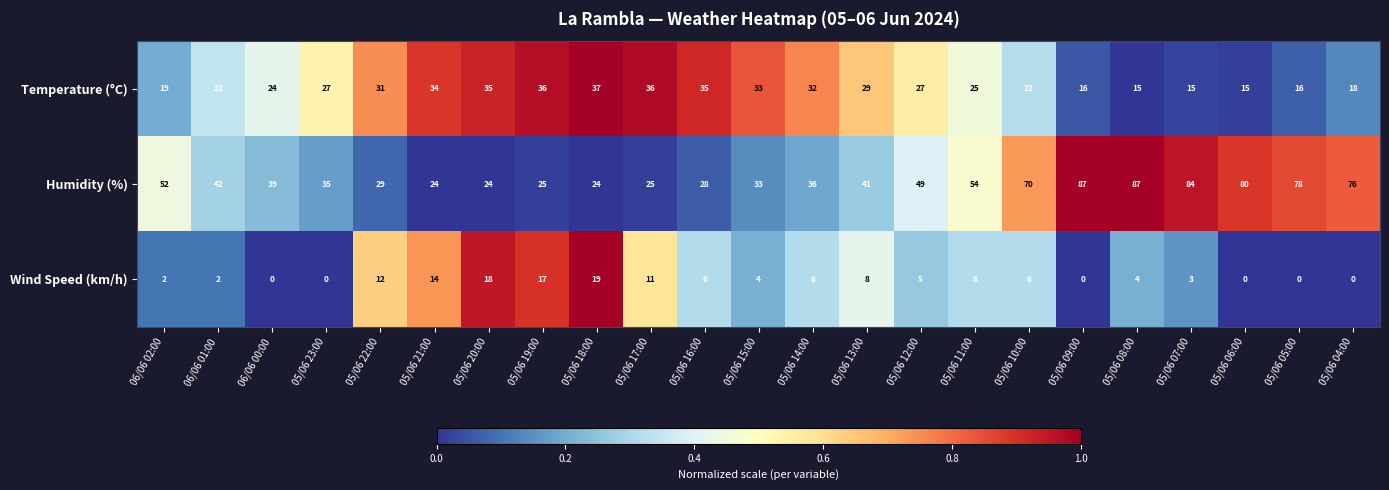

Rank the series by their maximum value, from lowest to highest.

Wind Speed (km/h), Temperature (°C), Humidity (%)